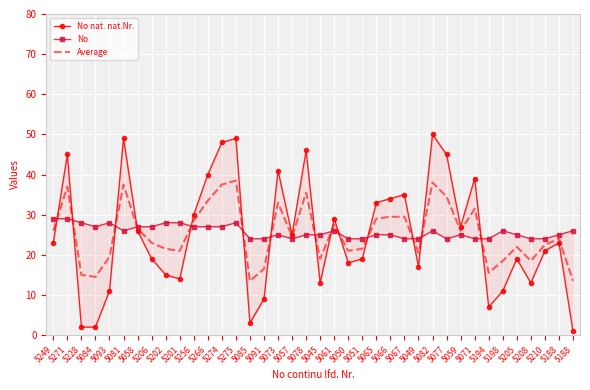

What is the minimum value for No?

24.0